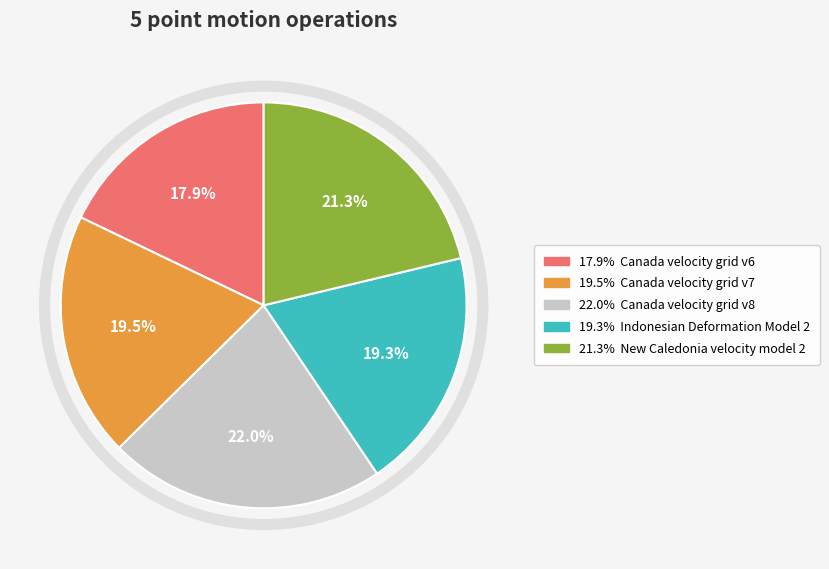

Is there any slice that represents more than half of the pie?

No